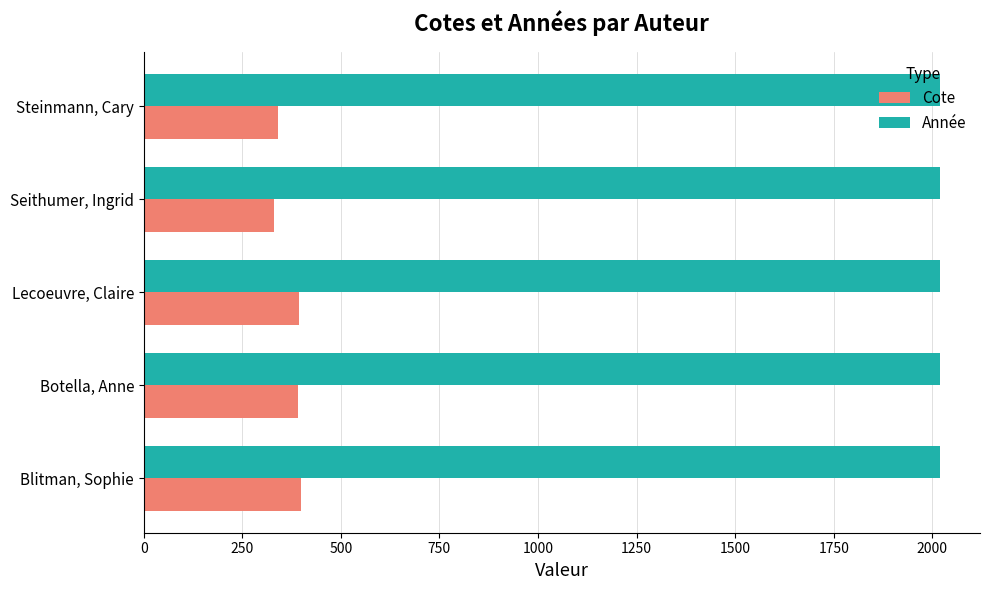

What is the average value of the Année series?

2020.0